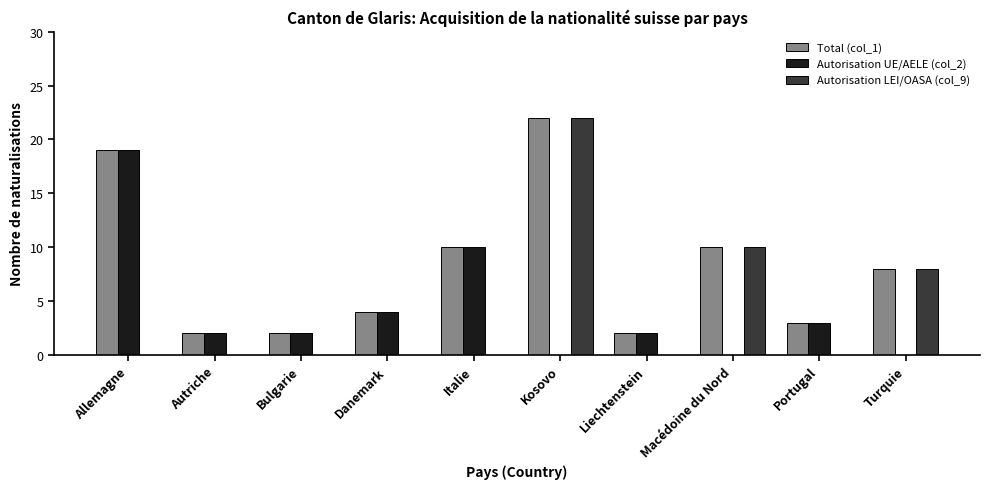

Reading right to left, list all the values displayed in this chart.

Total (col_1): Turquie=8	Portugal=3	Macédoine du Nord=10	Liechtenstein=2	Kosovo=22	Italie=10	Danemark=4	Bulgarie=2	Autriche=2	Allemagne=19
Autorisation UE/AELE (col_2): Turquie=0	Portugal=3	Macédoine du Nord=0	Liechtenstein=2	Kosovo=0	Italie=10	Danemark=4	Bulgarie=2	Autriche=2	Allemagne=19
Autorisation LEI/OASA (col_9): Turquie=8	Portugal=0	Macédoine du Nord=10	Liechtenstein=0	Kosovo=22	Italie=0	Danemark=0	Bulgarie=0	Autriche=0	Allemagne=0